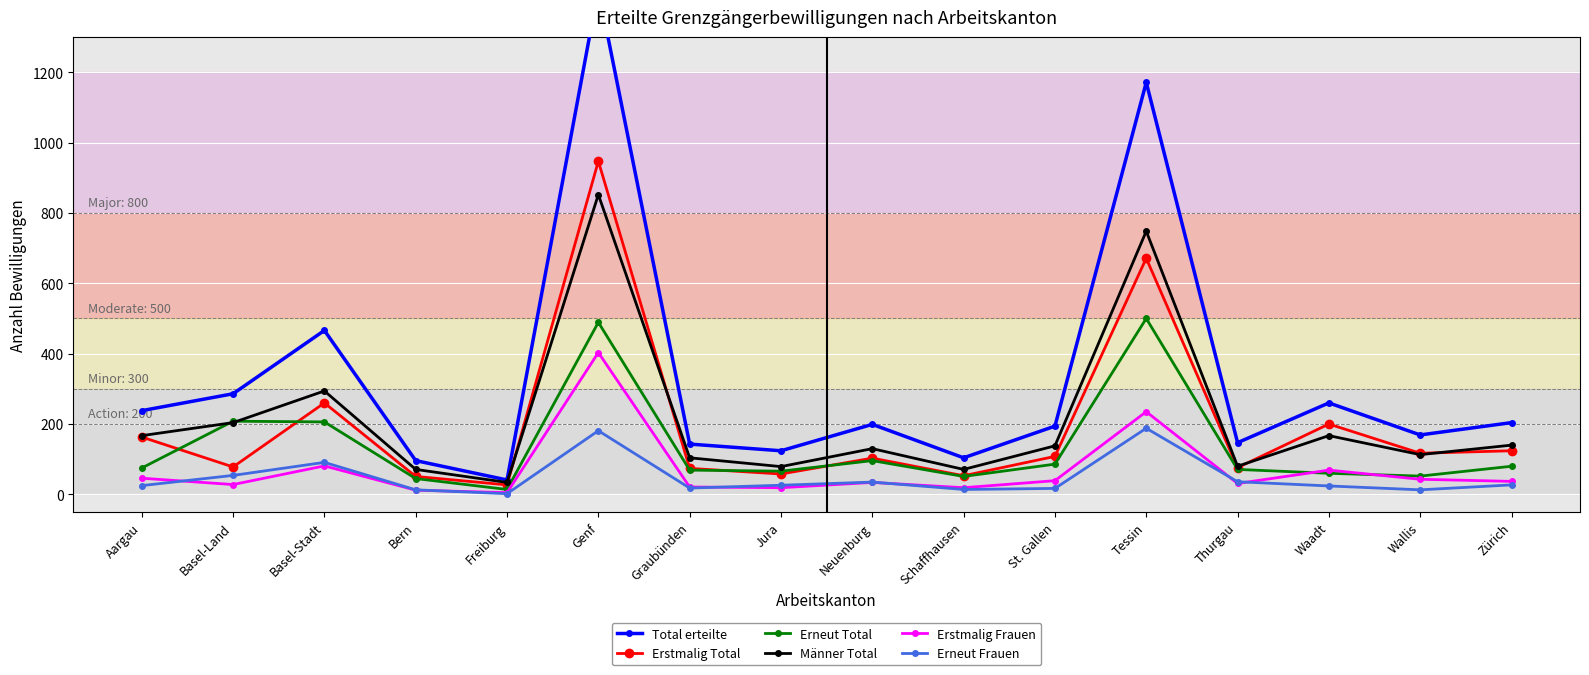

What is the lowest value of the Männer Total series?

34